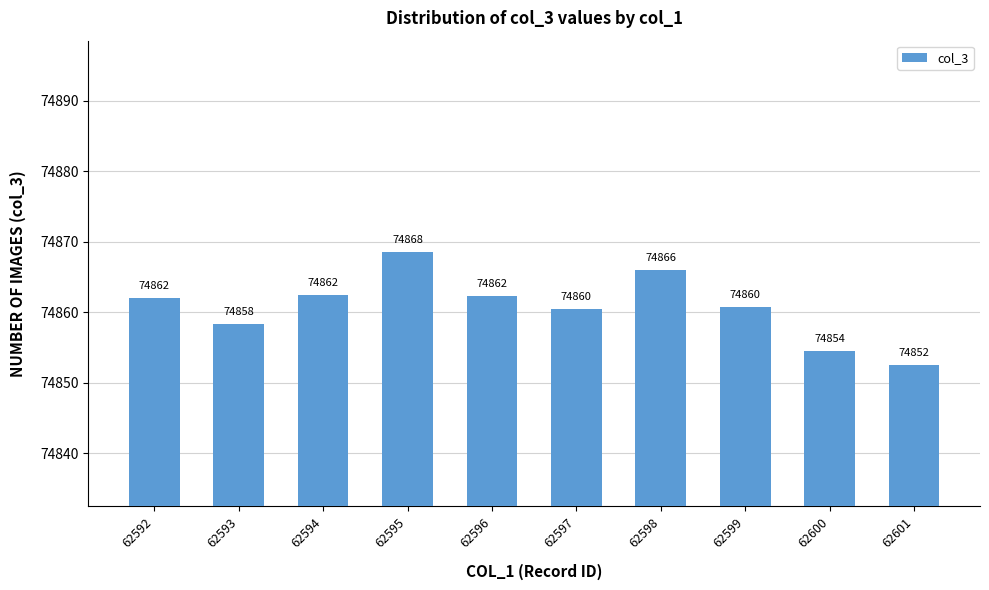

How many bars are there in total?

10